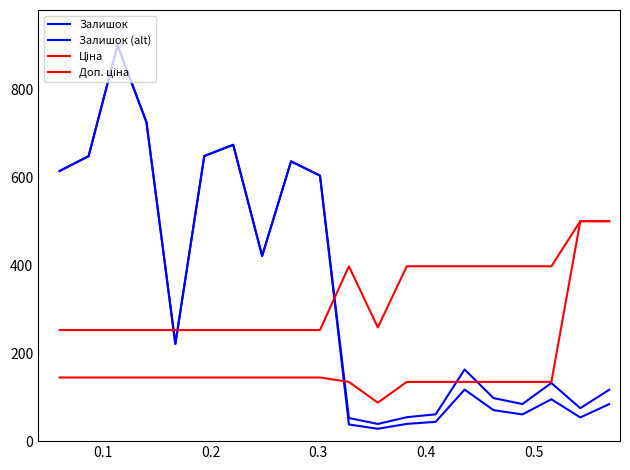

Rank the series by their maximum value, from highest to lowest.

Залишок, Залишок (alt), Ціна, Доп. ціна